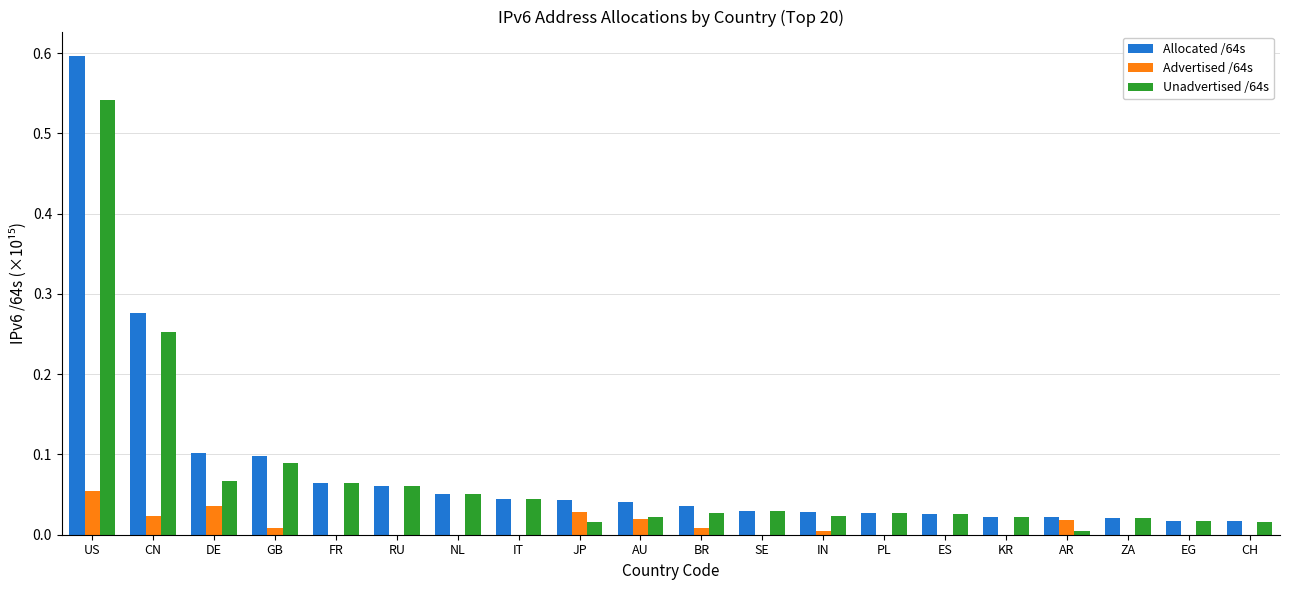

How many distinct data groups are displayed?

3